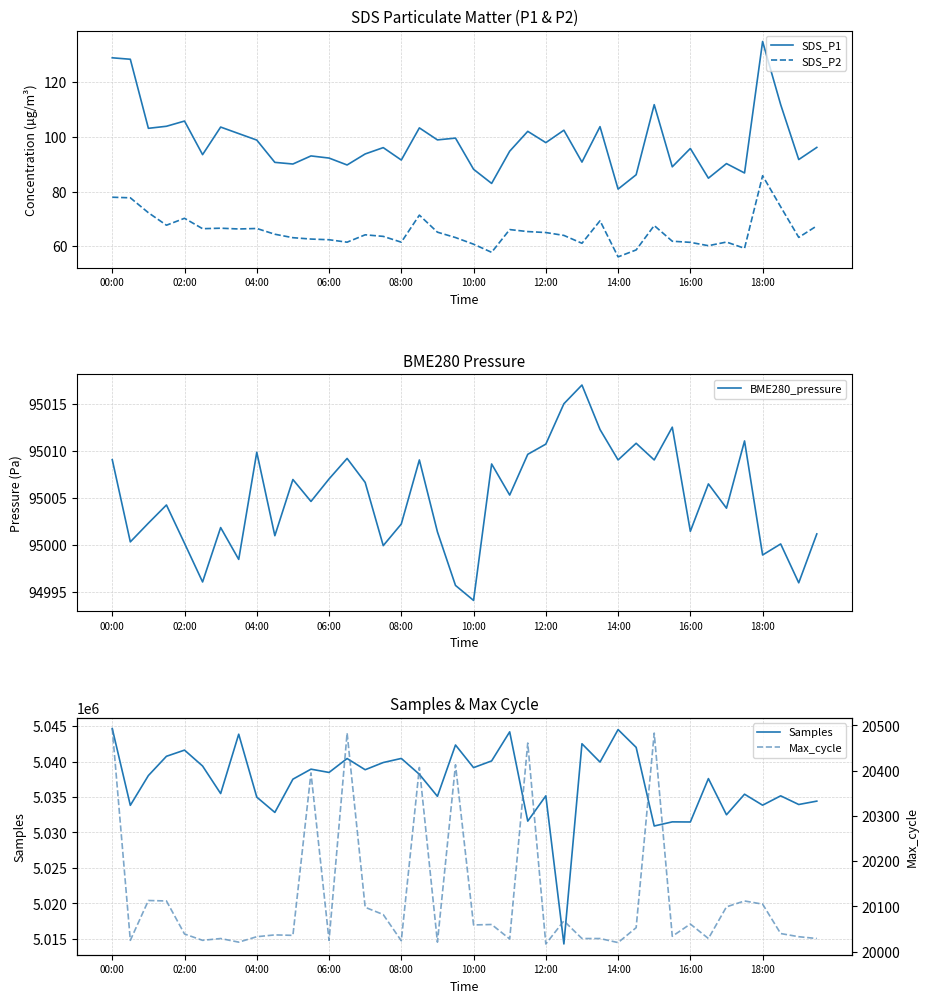

At which category is the sum across all series the highest?

00:00